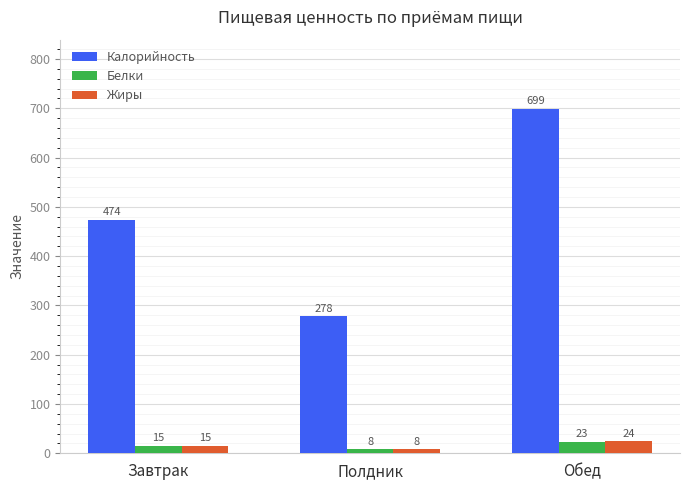

At which label is Жиры closest to 15?

Завтрак